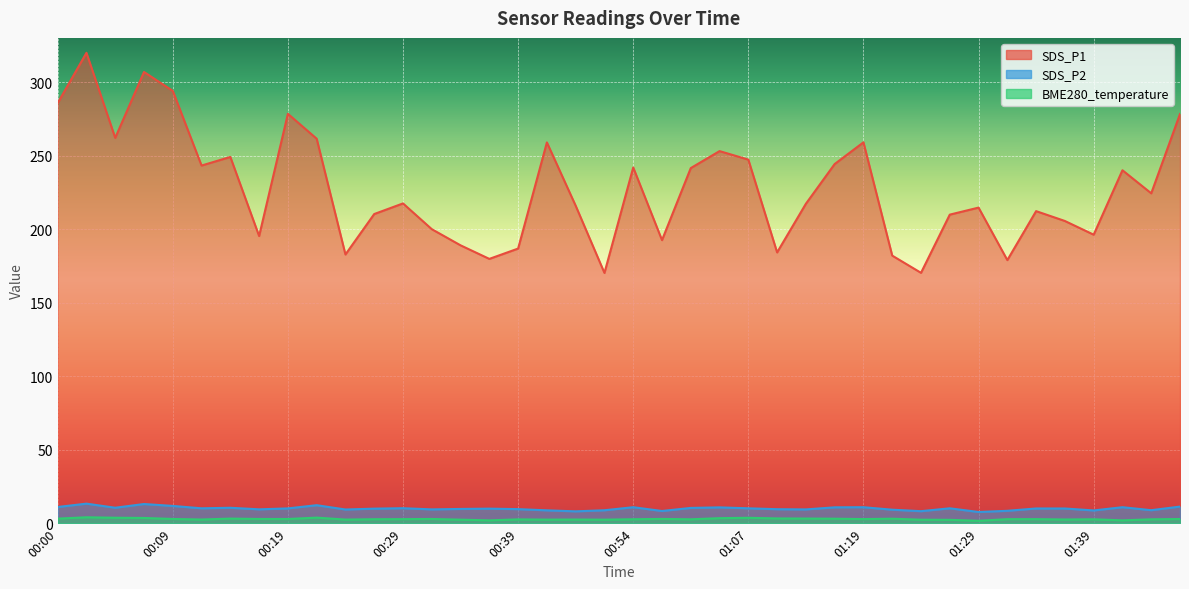

Which label corresponds to the largest value in the chart?

00:02